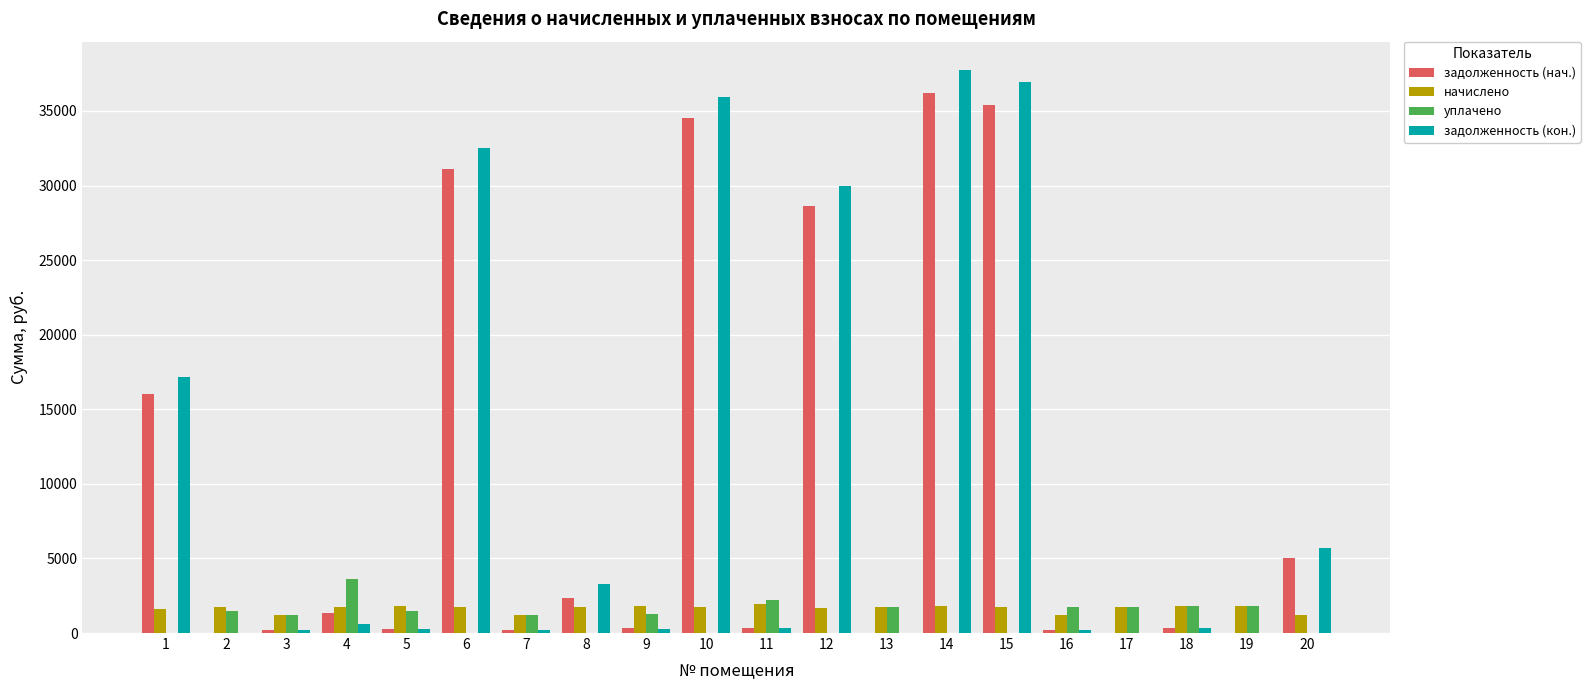

What is the difference between the начислено values at 12 and 2?

70.3